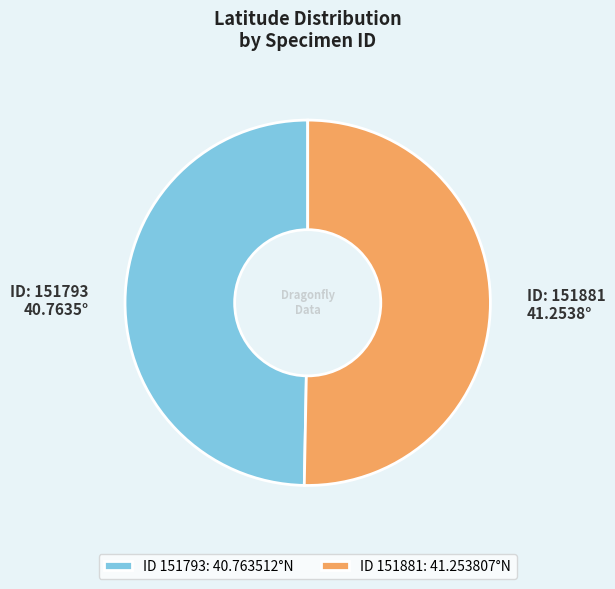

The ID 151793: 40.763512°N slice represents 50% of the pie. True or false?

True